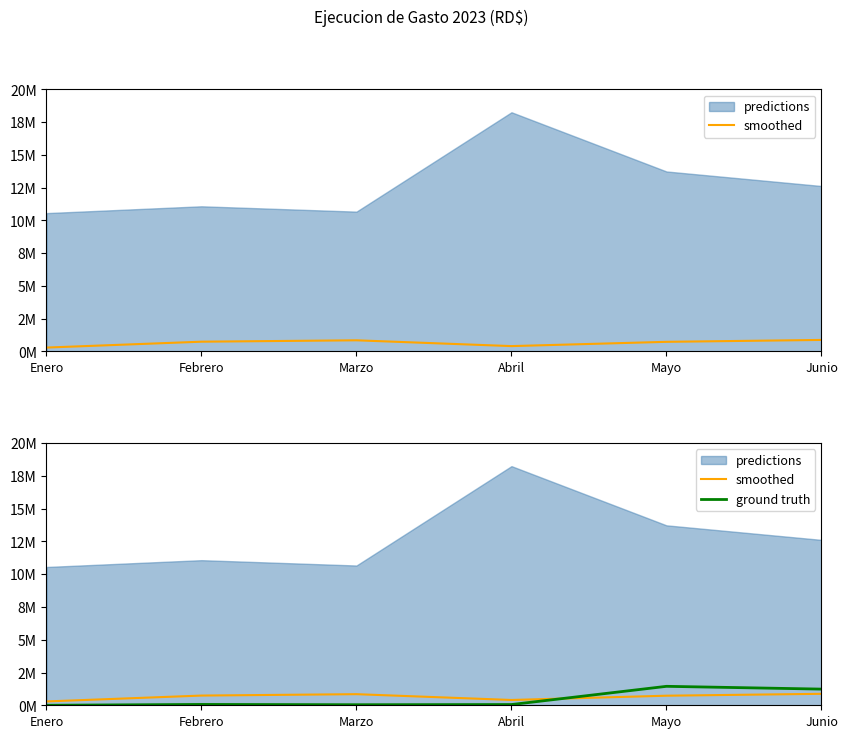

What is the approximate value of smoothed at Junio?

874806.5